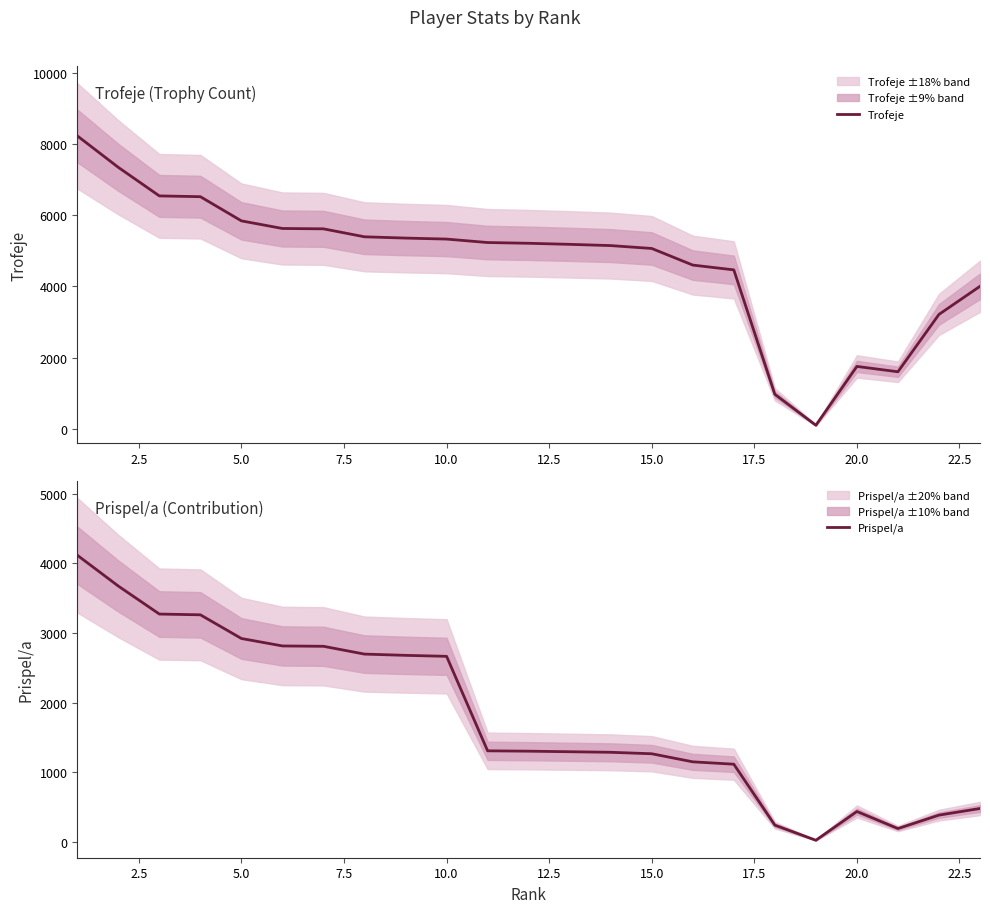

What are all the series names shown in the legend?

Trofeje, Prispel/a